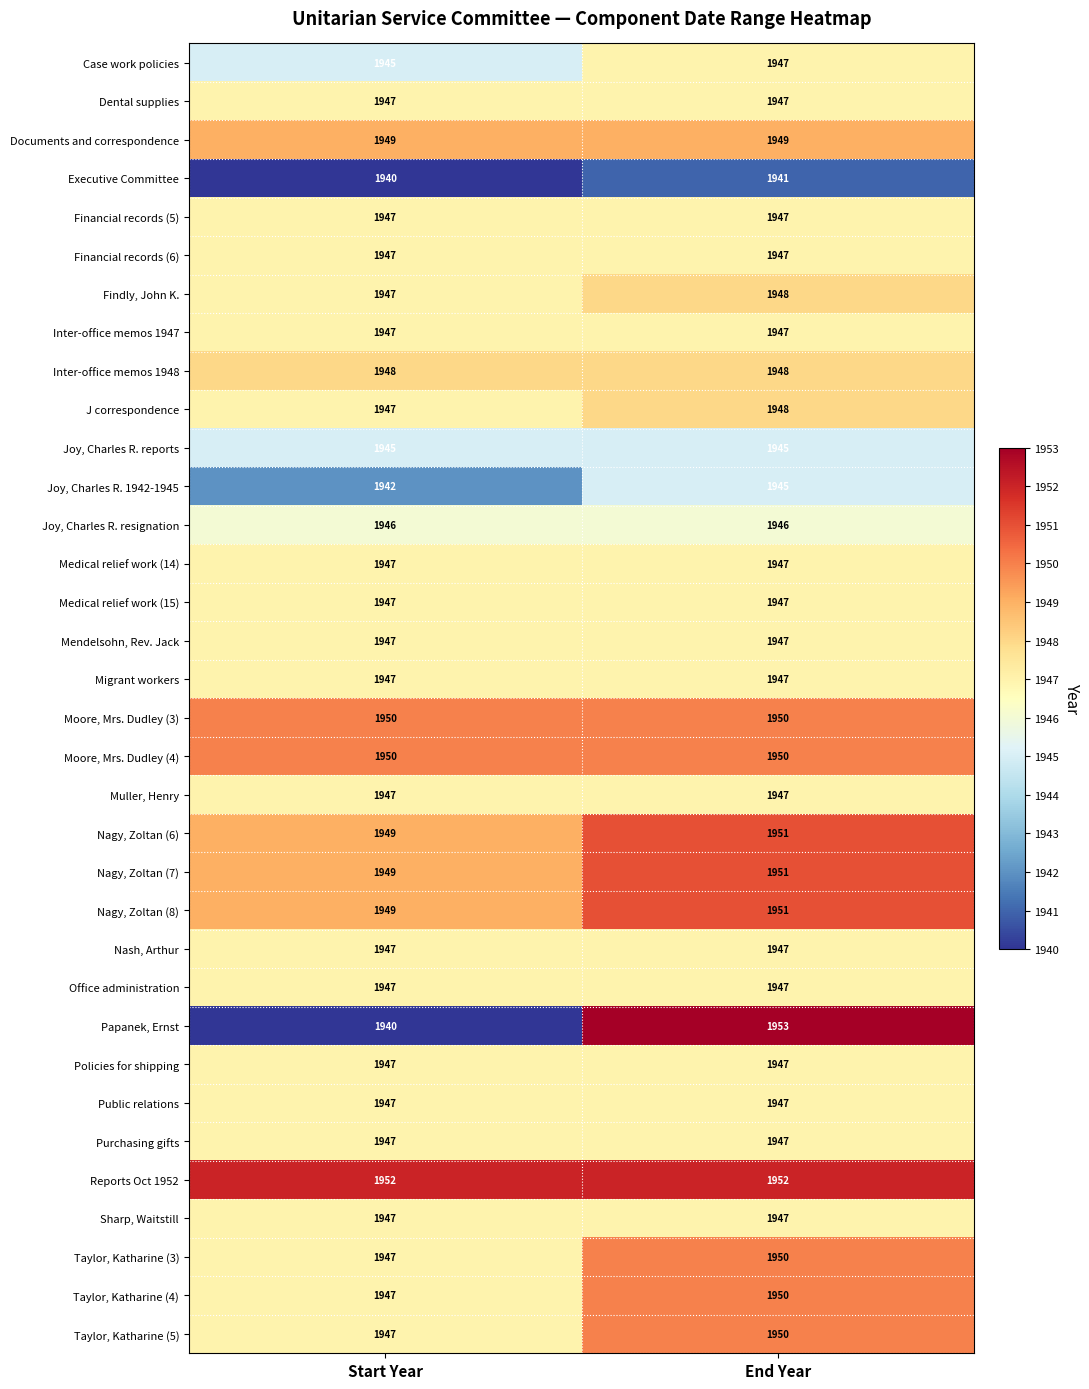

Is the value of Nagy, Zoltan (6) at End Year greater than the value of Dental supplies at Start Year?

Yes